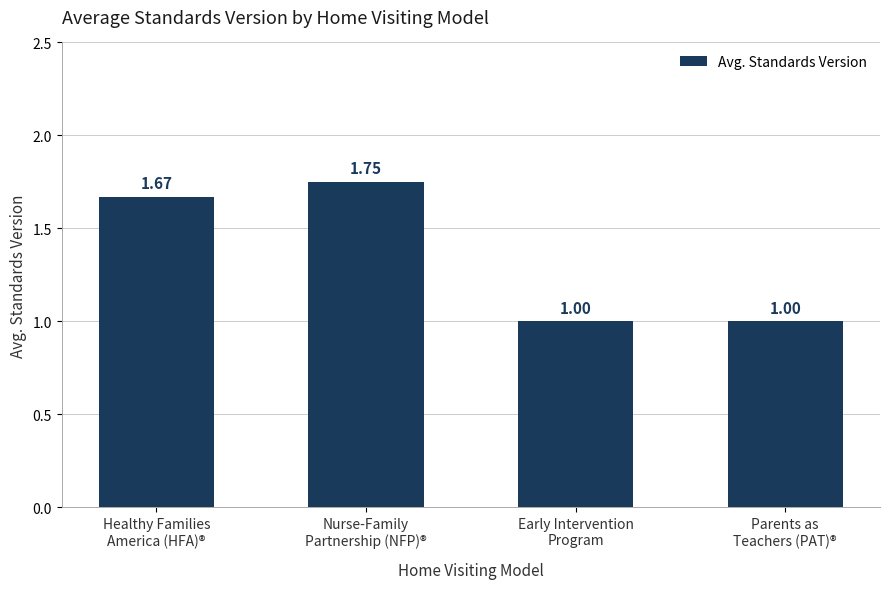

Are the bars grouped side by side (vs. stacked)?

No